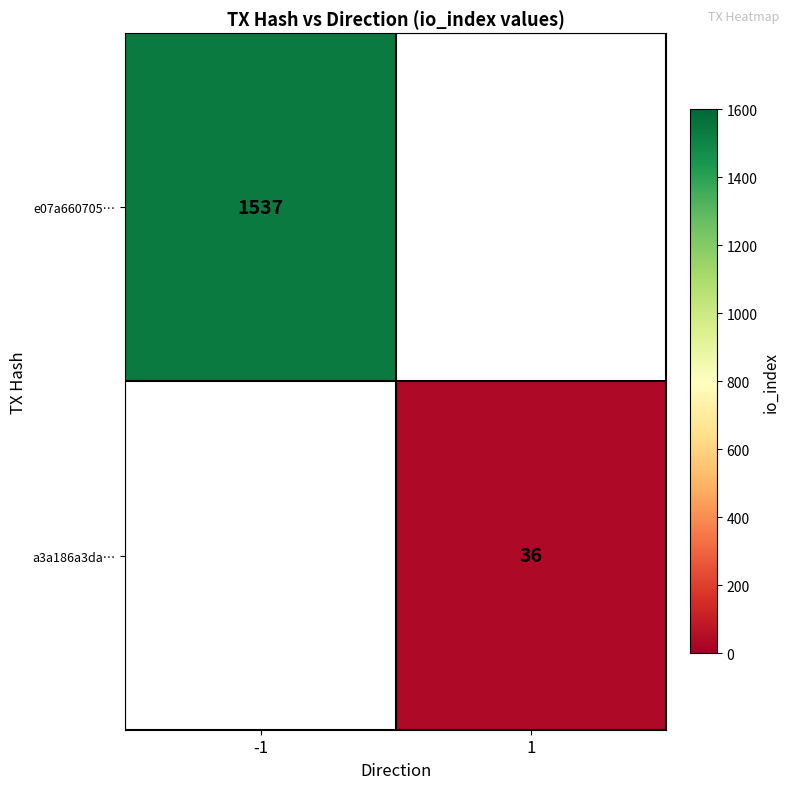

Is it true that a3a186a3da… equals 36 at 1?

True